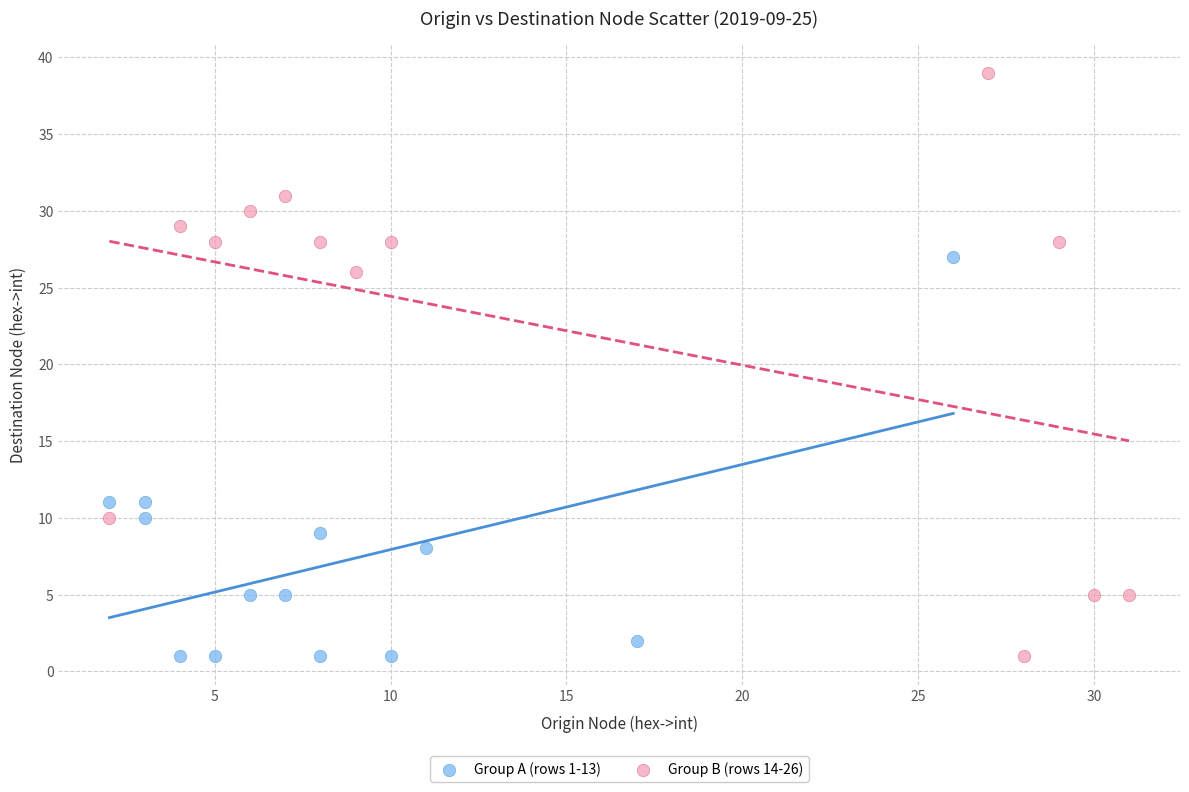

Which series has the widest spread of Y values?

Group B (rows 14-26)